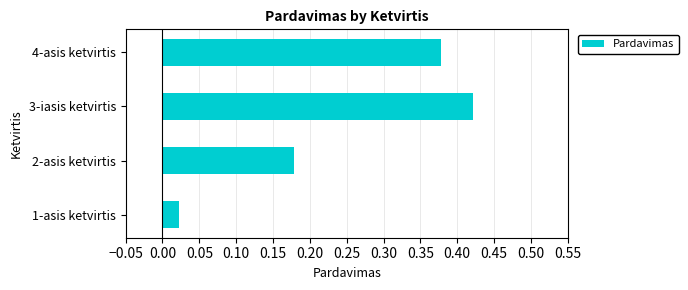

Is it true that the value at 4-asis ketvirtis is 0.7?

False